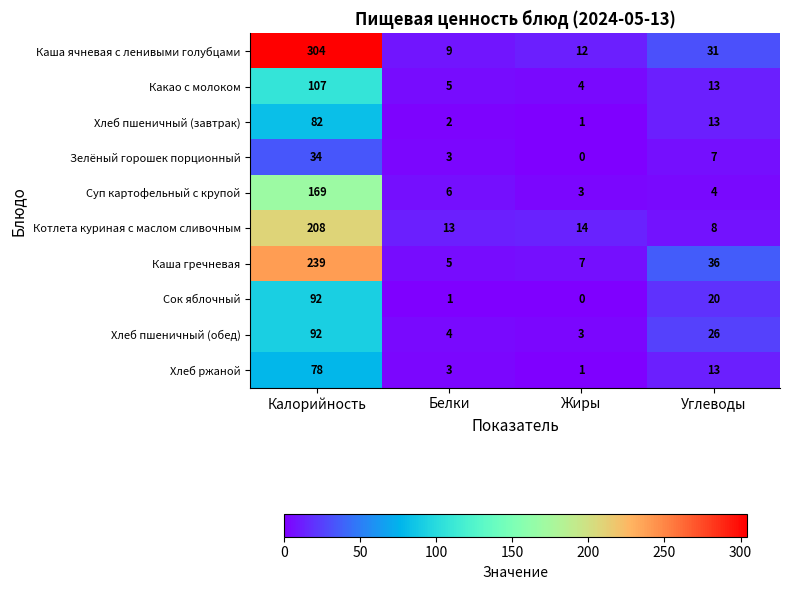

At how many categories does at least one series exceed 216?

1